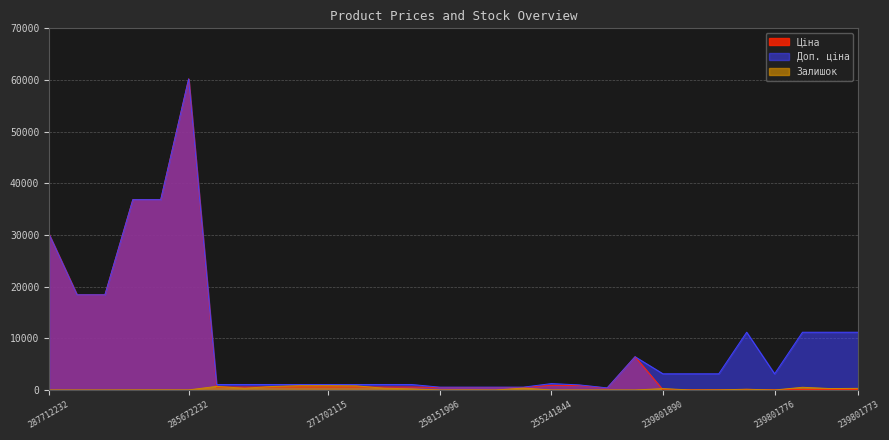

How many positive values does the Залишок series have?

19